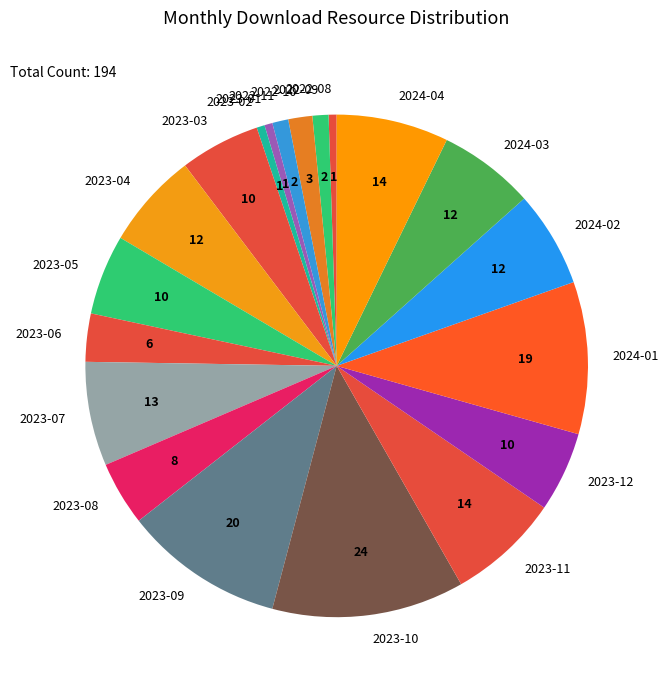

Do 2024-03 and 2023-02 together represent more than half of the pie?

No